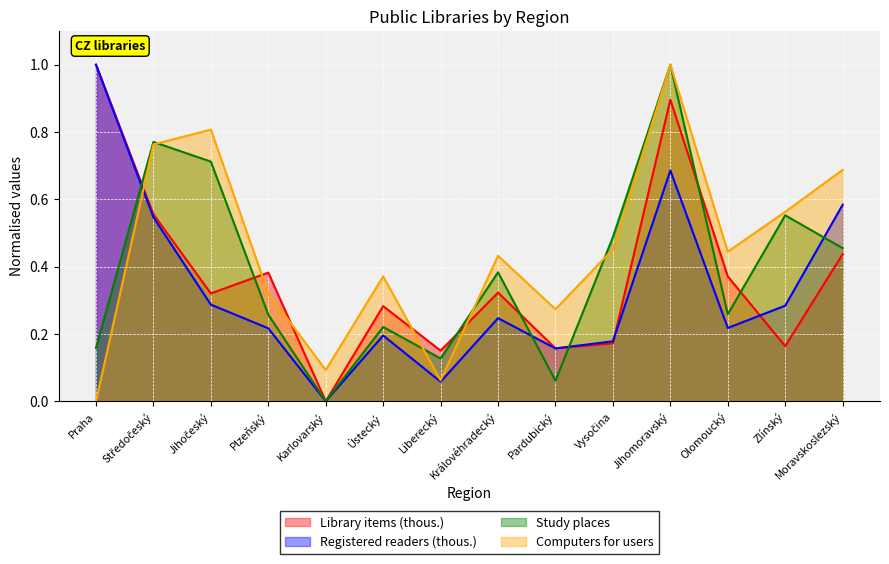

How many distinct data groups are displayed?

4